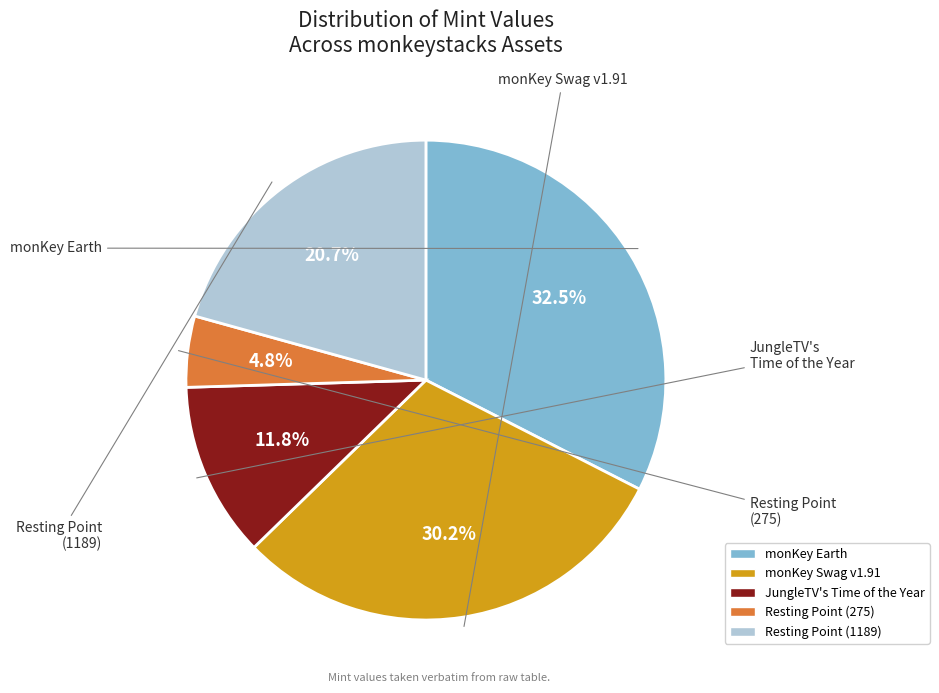

What is the smallest slice in the pie chart?

Resting Point (275)